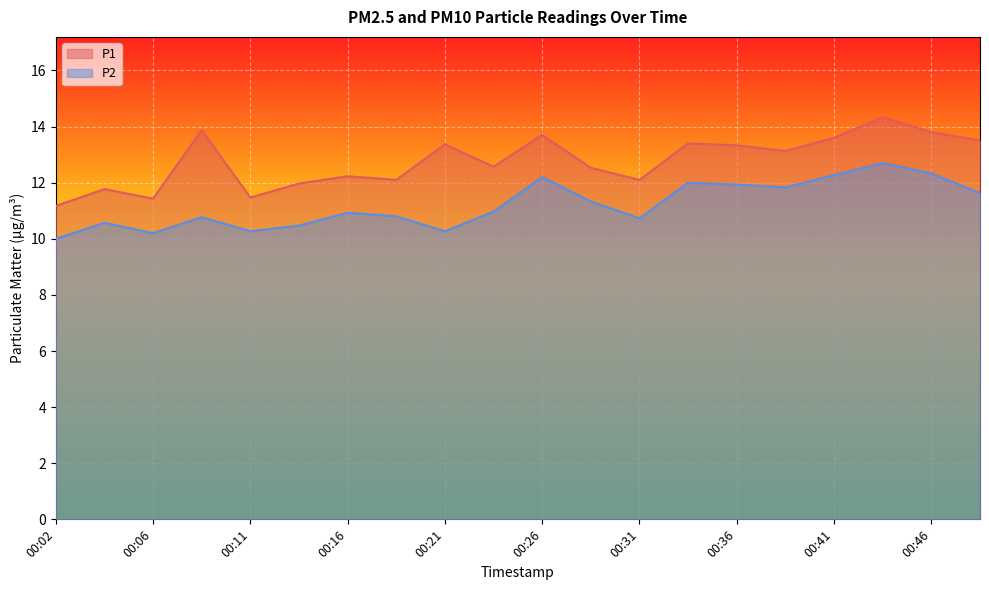

Where is P1 nearest to the value 12?

00:14